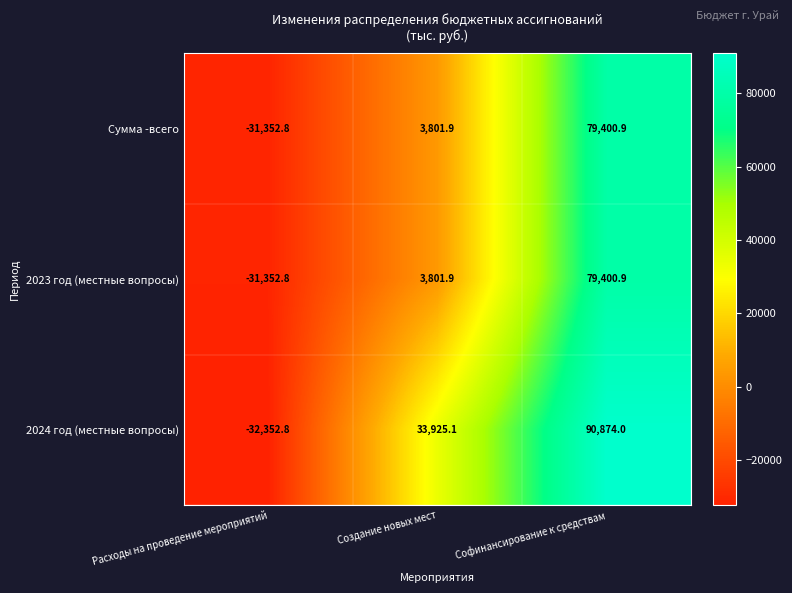

What is the average value of the 2024 год (местные вопросы) series?

30815.4